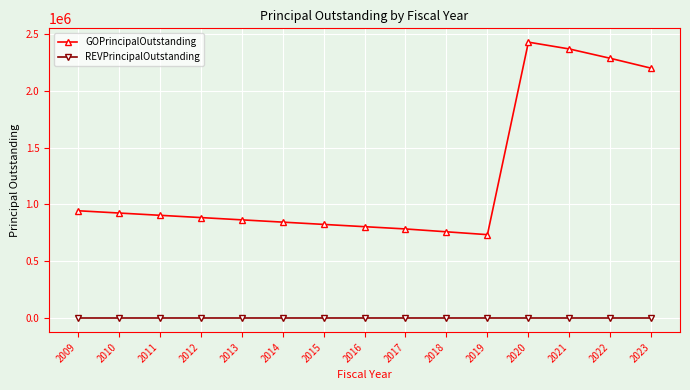

True or false: GOPrincipalOutstanding and REVPrincipalOutstanding cross at least once.

False